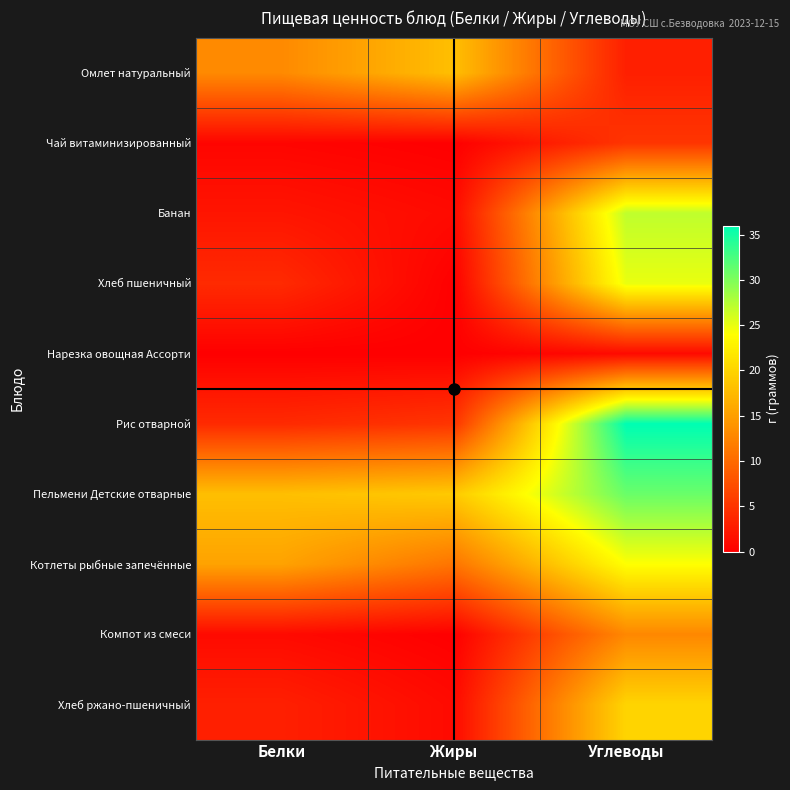

Reading right to left, what are all the values shown in this chart?

Омлет натуральный: Углеводы=3.0	Жиры=18.0	Белки=13.0
Чай витаминизированный: Углеводы=5.0	Жиры=0.0	Белки=0.5
Банан: Углеводы=27.0	Жиры=1.0	Белки=2.0
Хлеб пшеничный: Углеводы=25.0	Жиры=0.0	Белки=4.0
Нарезка овощная Ассорти: Углеводы=1.0	Жиры=0.0	Белки=0.0
Рис отварной: Углеводы=36.0	Жиры=5.0	Белки=4.0
Пельмени Детские отварные: Углеводы=31.0	Жиры=19.0	Белки=18.0
Котлеты рыбные запечённые: Углеводы=24.0	Жиры=11.0	Белки=15.3
Компот из смеси: Углеводы=12.8	Жиры=0.0	Белки=1.0
Хлеб ржано-пшеничный: Углеводы=20.0	Жиры=1.0	Белки=3.0